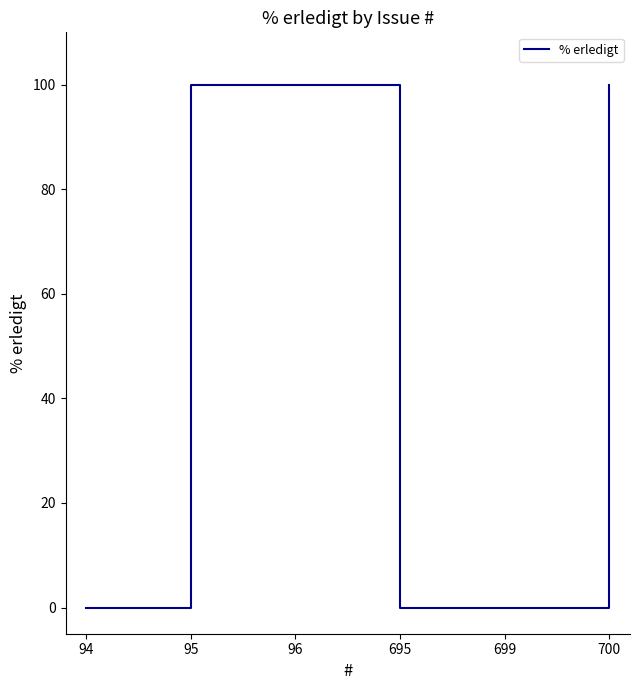

Reading left to right, extract all data points from this chart.

0	100	100	0	0	100